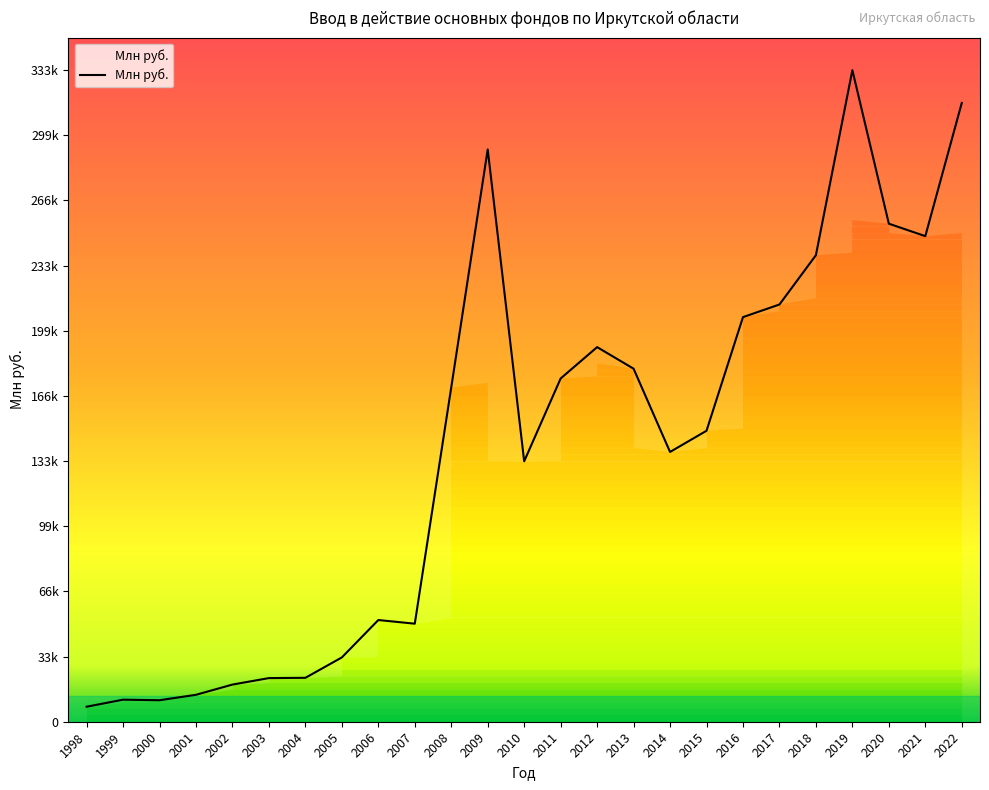

Is this an area chart (filled region under the line)?

Yes